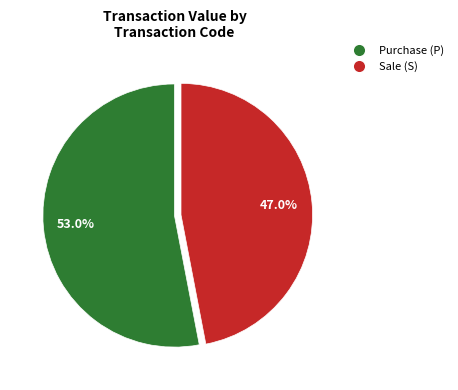

Is there any slice that represents more than half of the pie?

Yes